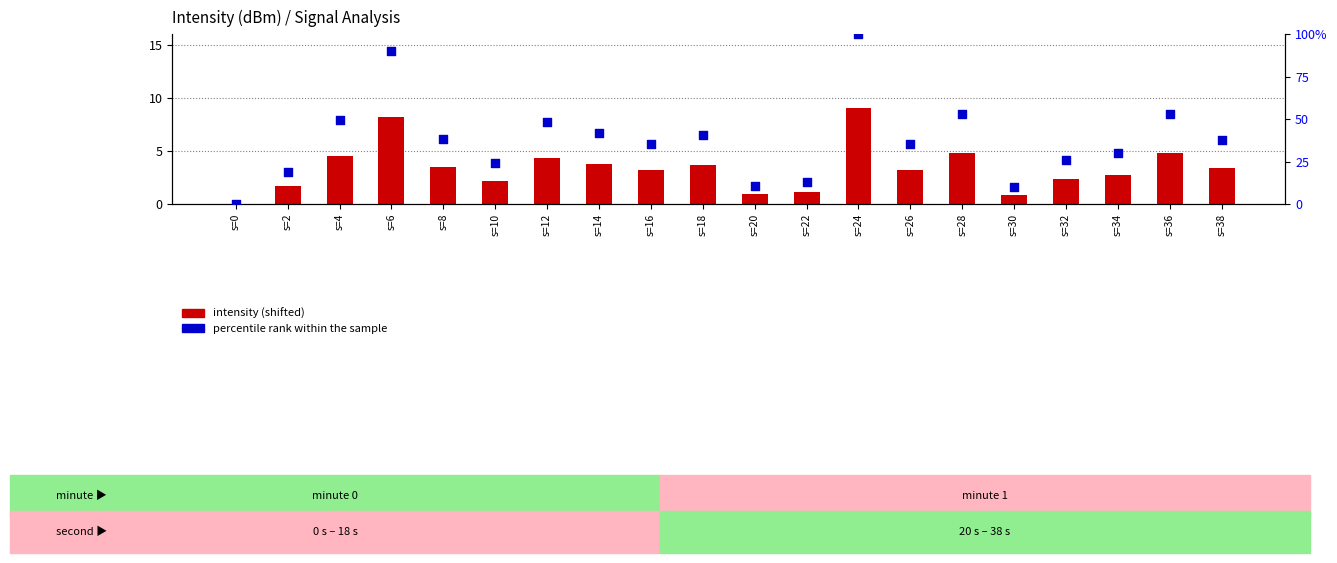

Which series has the largest total across all categories?

percentile rank within the sample